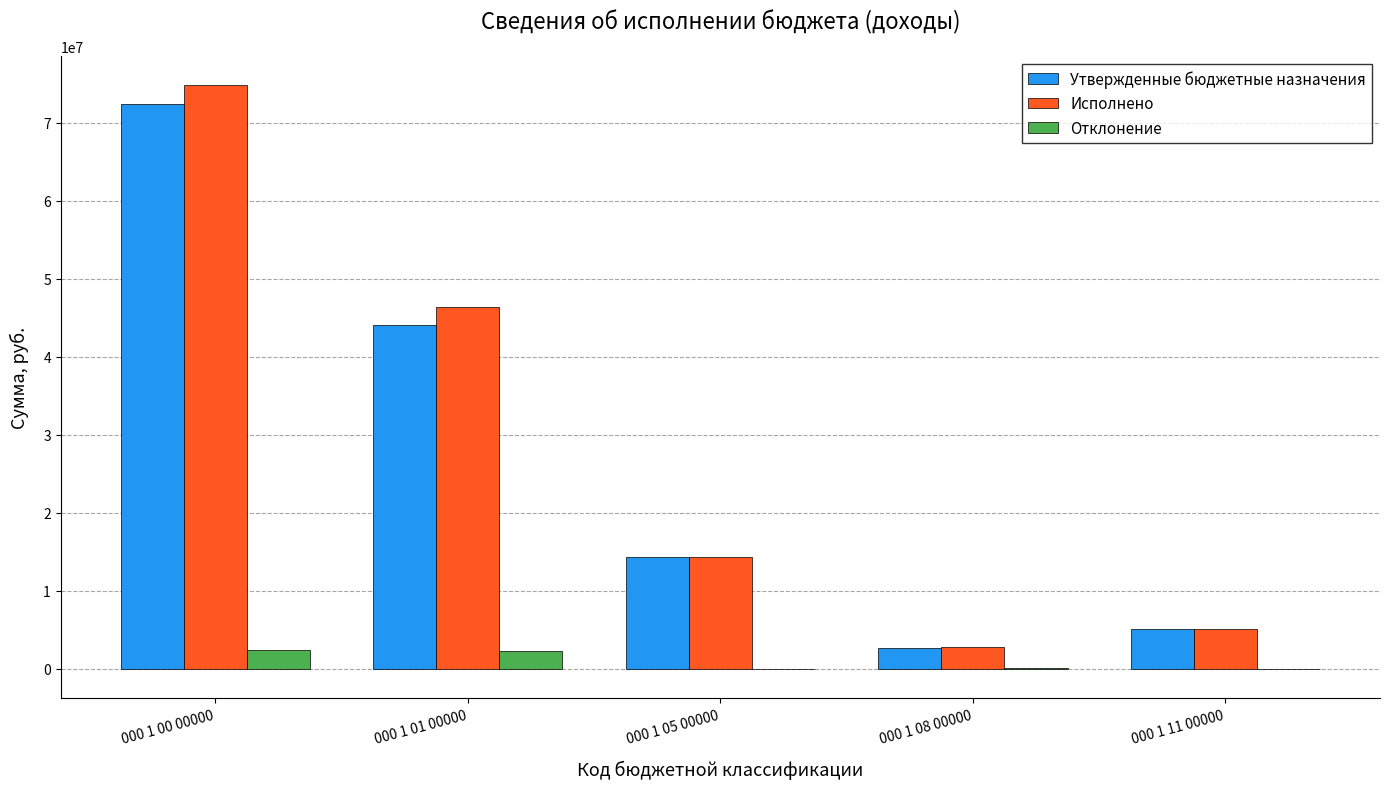

Where is Утвержденные бюджетные назначения nearest to the value 37517571?

000 1 01 00000